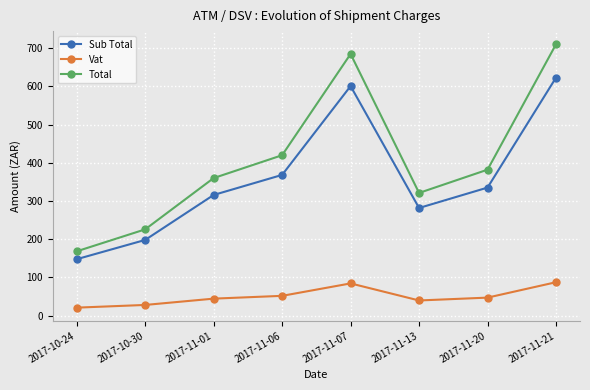

Is it true that Sub Total equals 192.9 at 2017-10-24?

False